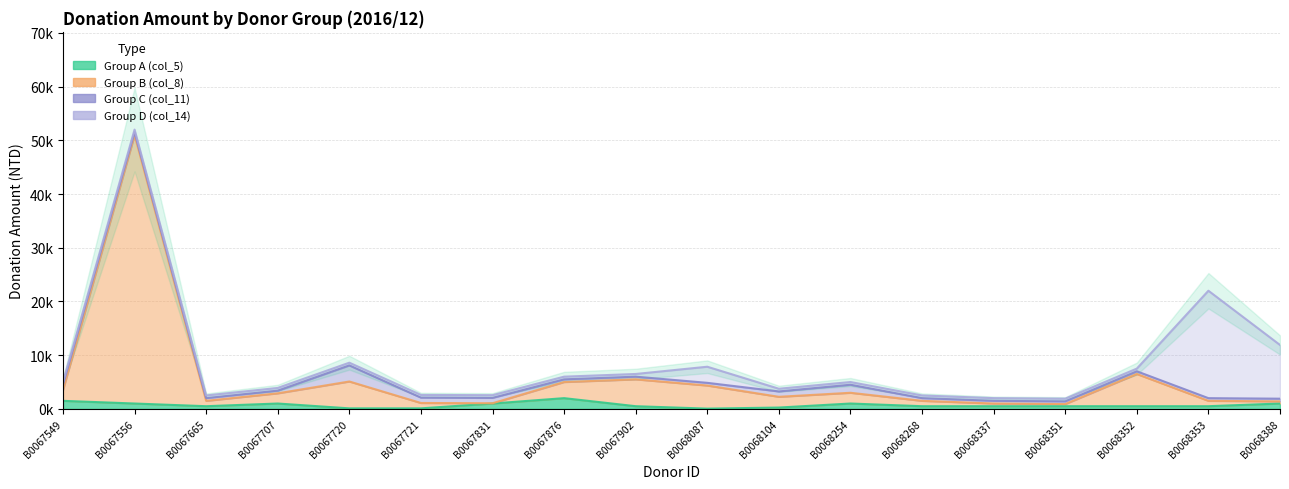

How many values in the Group B (col_8) series exceed 2?

10